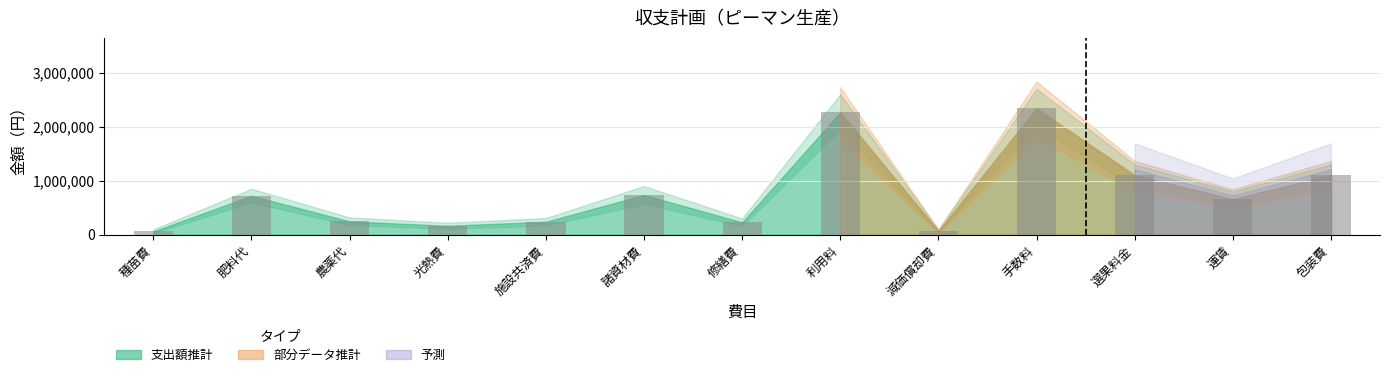

True or false: the data shows 1100527 at 包装費.

True